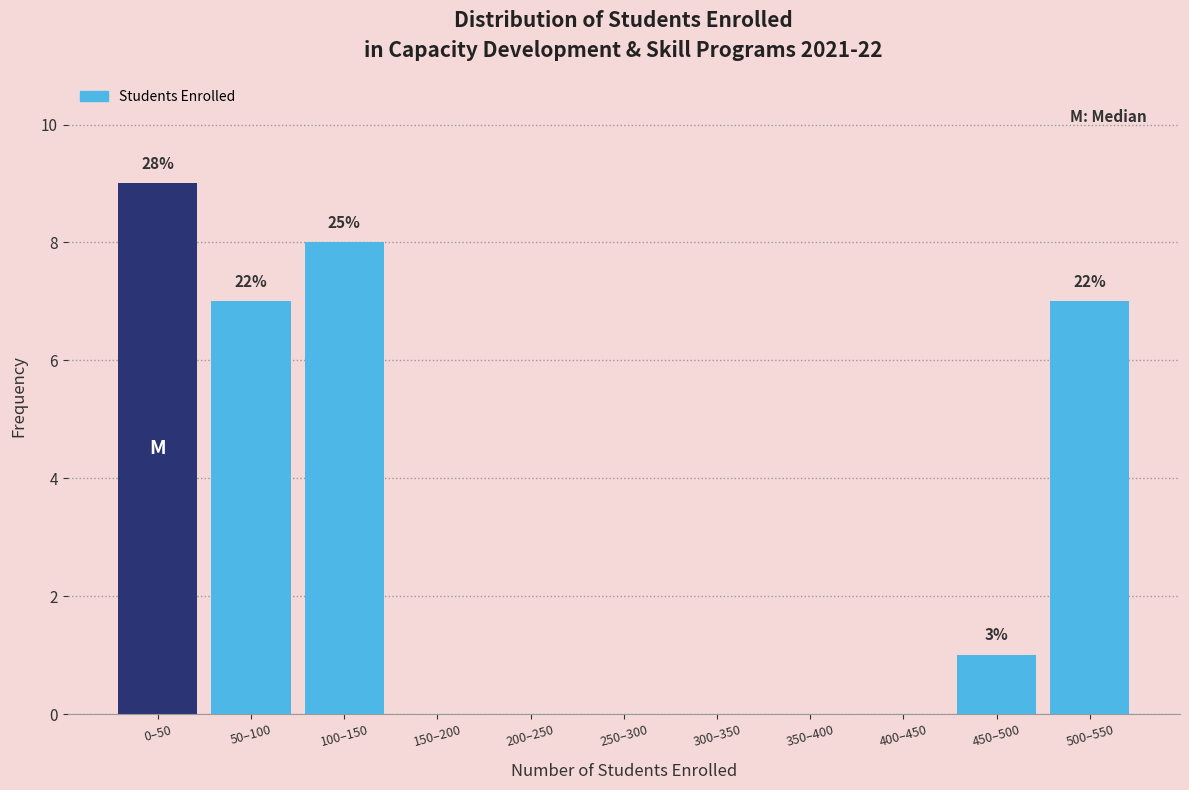

Reading right to left, extract all data points from this chart.

500–550=7	450–500=1	400–450=0	350–400=0	300–350=0	250–300=0	200–250=0	150–200=0	100–150=8	50–100=7	0–50=9